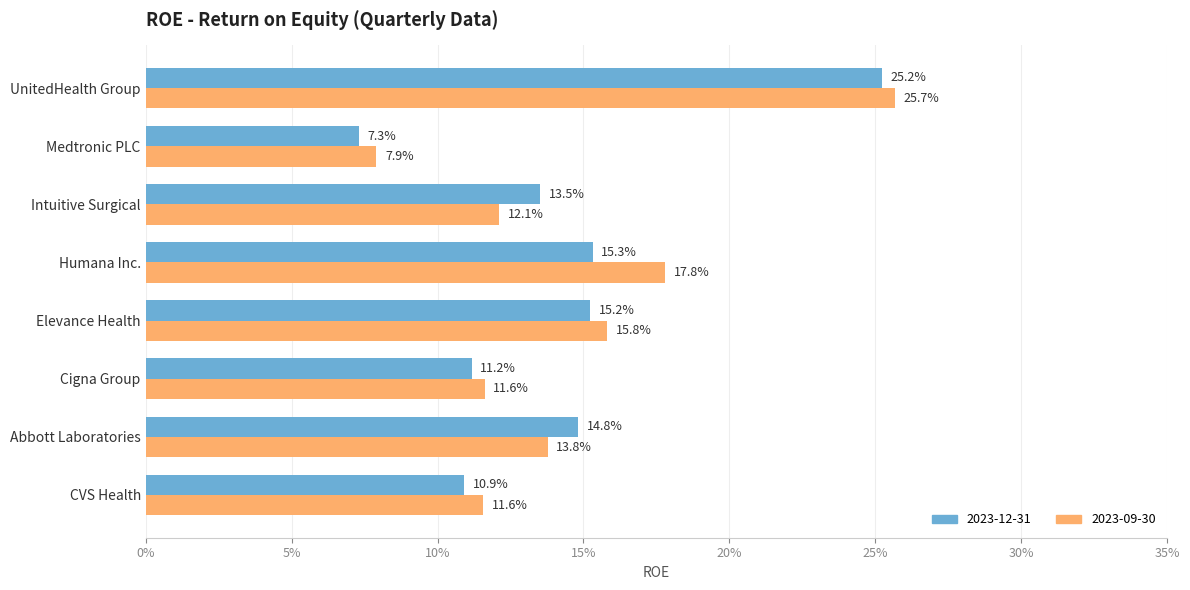

True or false: 2023-12-31 has a value of 0.1 at CVS Health.

True